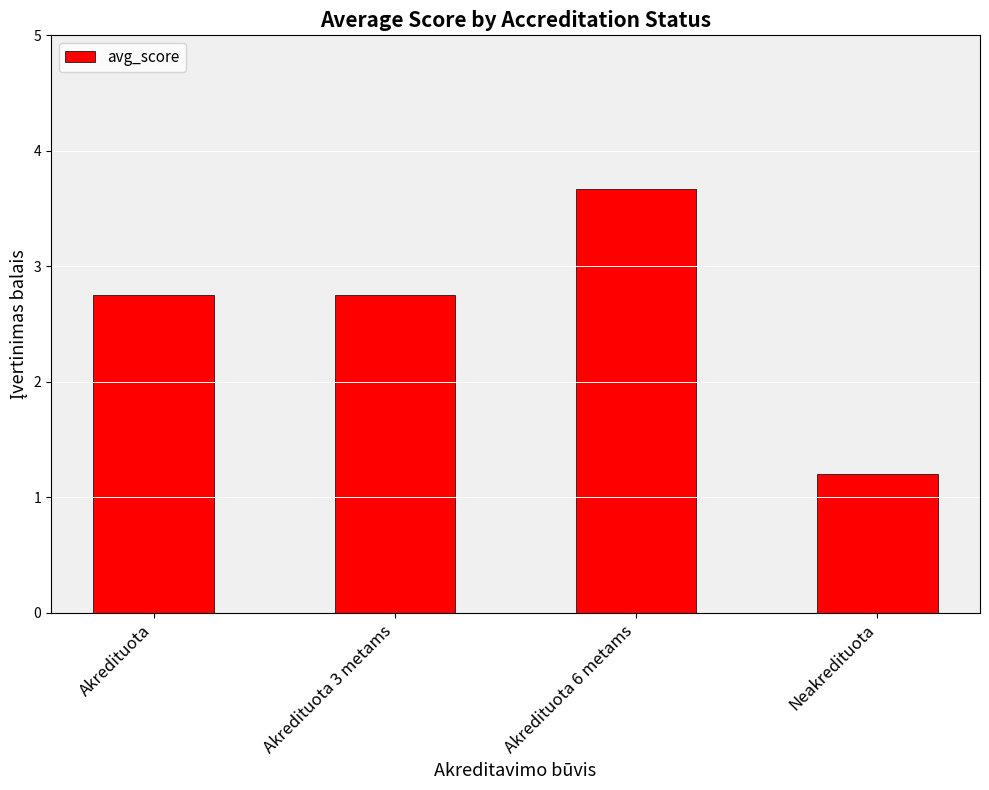

Reading right to left, what are all the values shown in this chart?

1.2	3.7	2.8	2.8